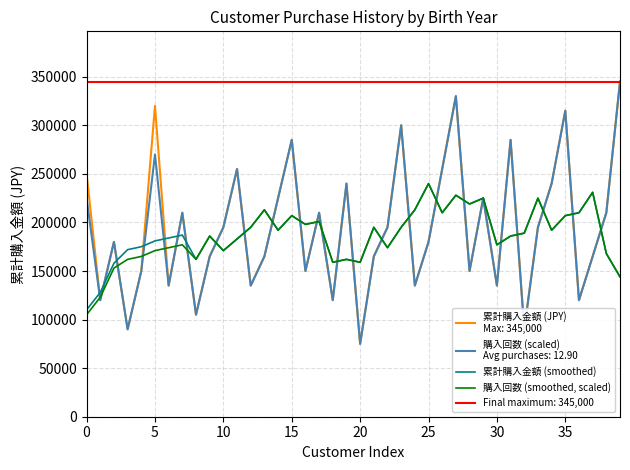

Which category has the highest value across all series?

25